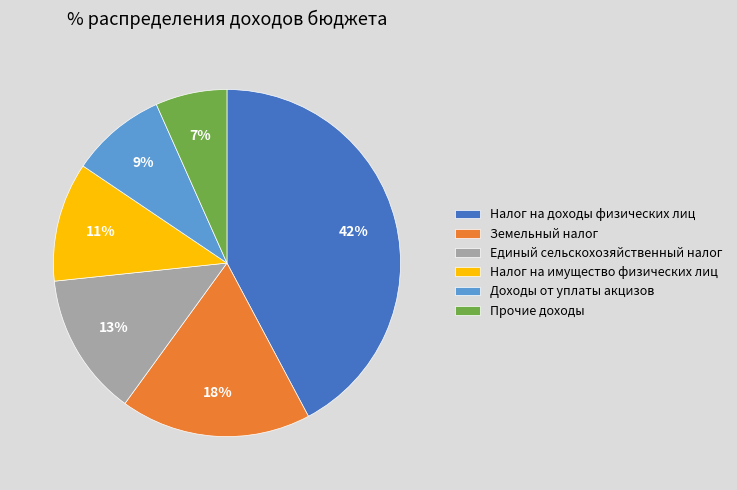

Count the number of slices in the pie.

6